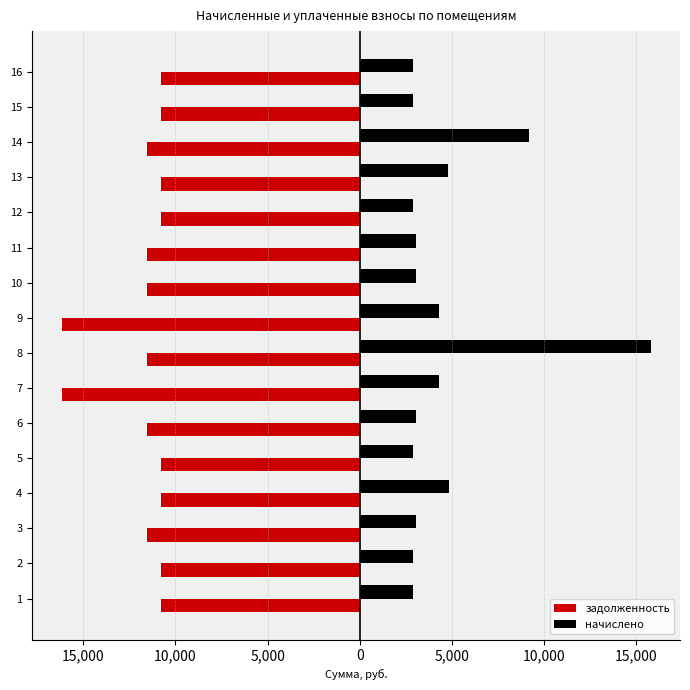

At 10, list the series in order from smallest to largest.

задолженность, начислено